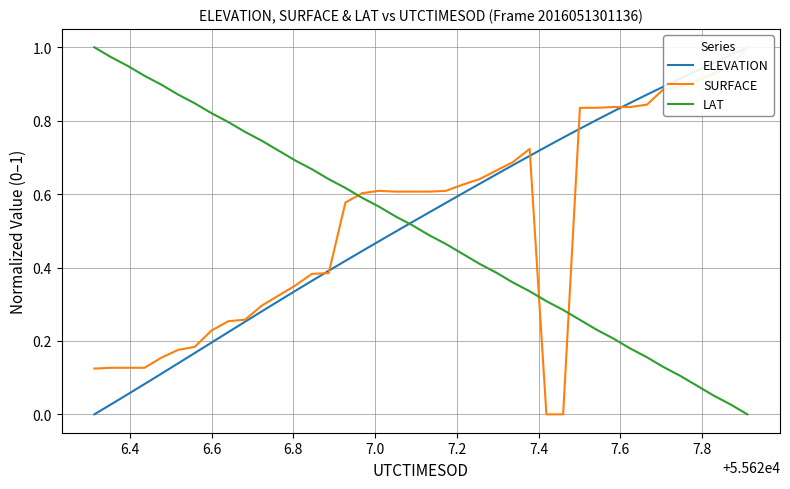

The SURFACE series shows 0.5 at 31. True or false?

False